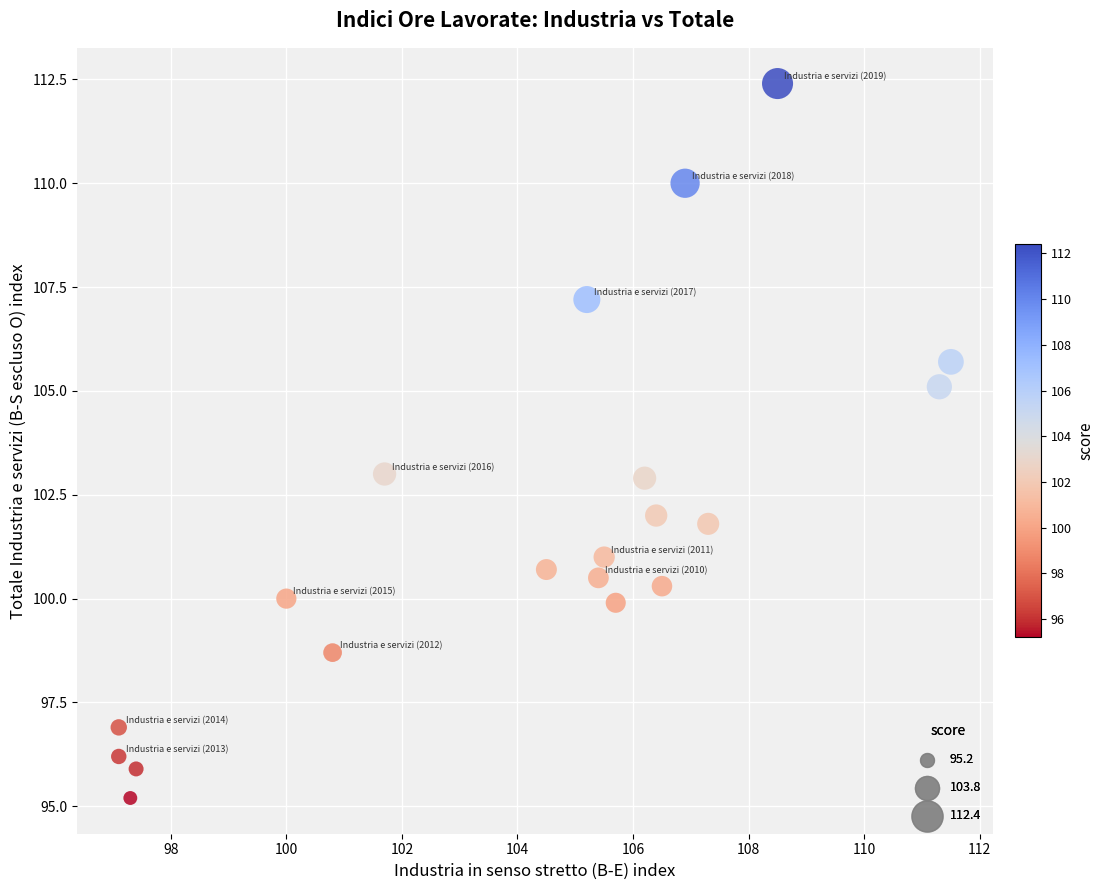

What is the range of Y values (max minus min)?

17.2